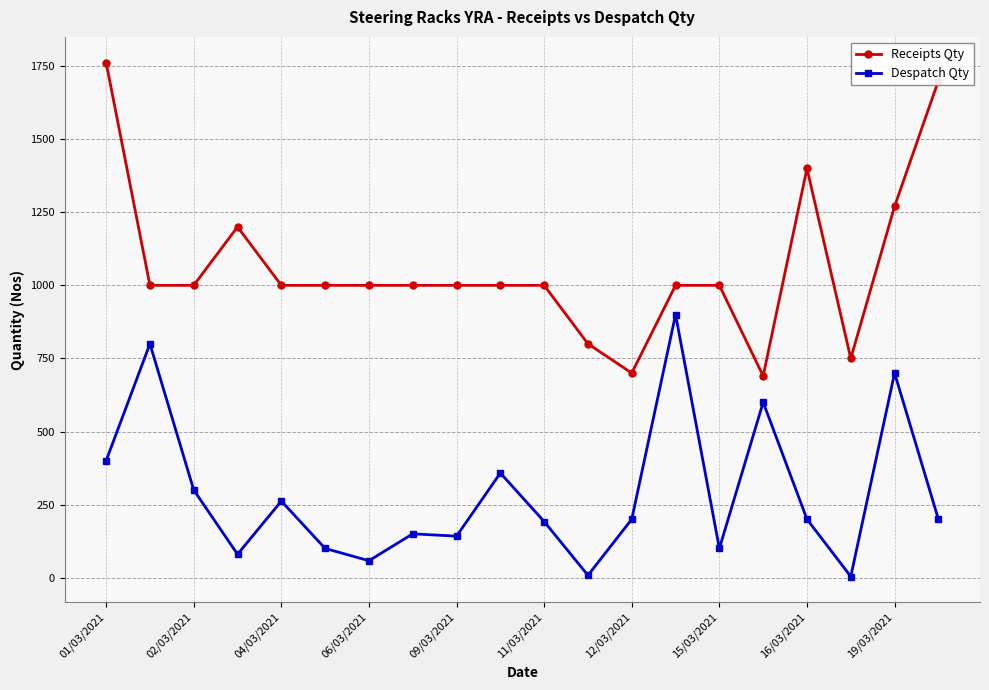

At how many categories does at least one series exceed 1049?

5